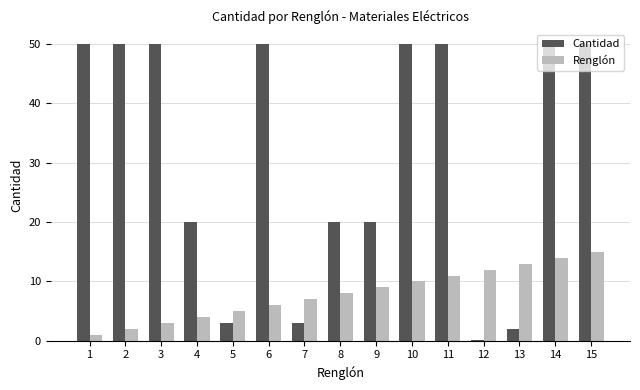

At how many categories does at least one series exceed 43?

8